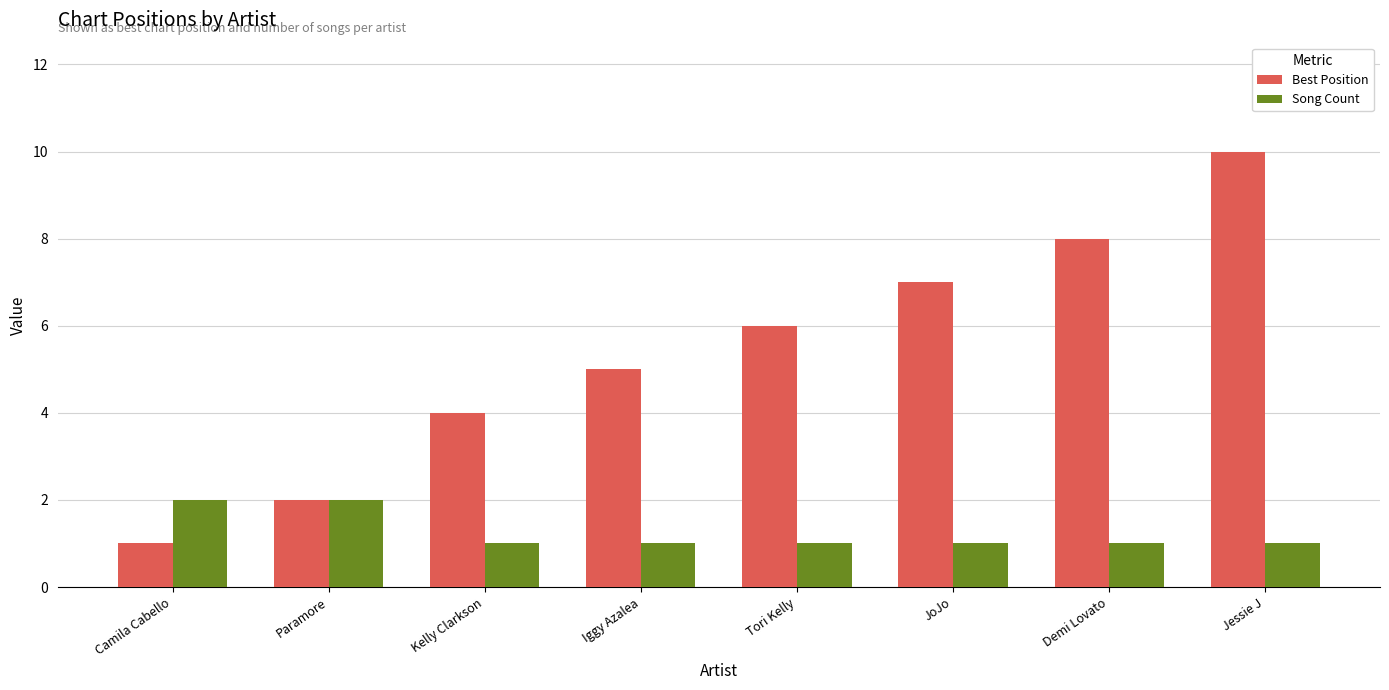

Rank the series at Tori Kelly from highest to lowest value.

Best Position, Song Count